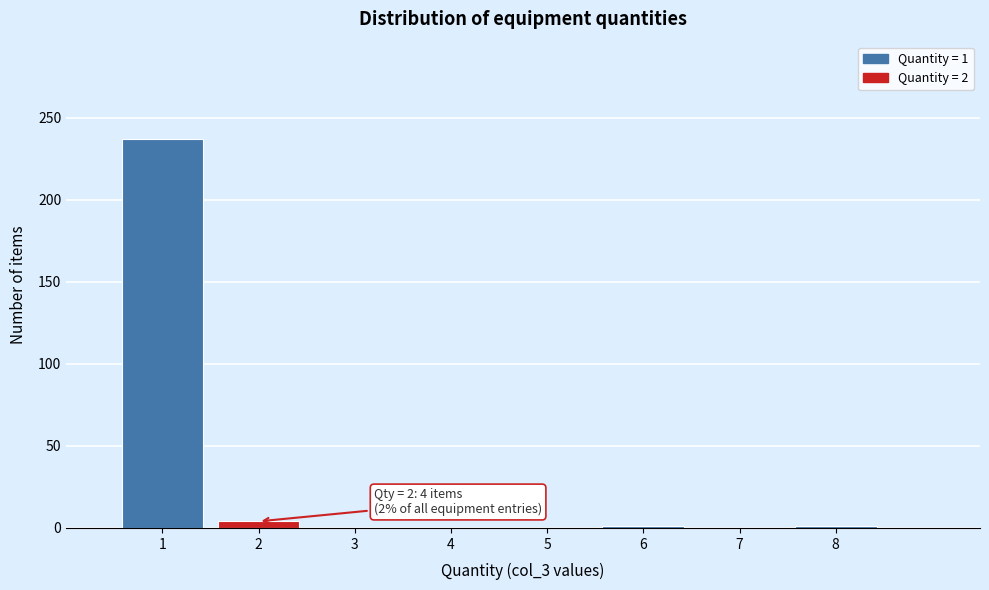

Which range on the x-axis has the tallest bar?

0.5 to 1.5